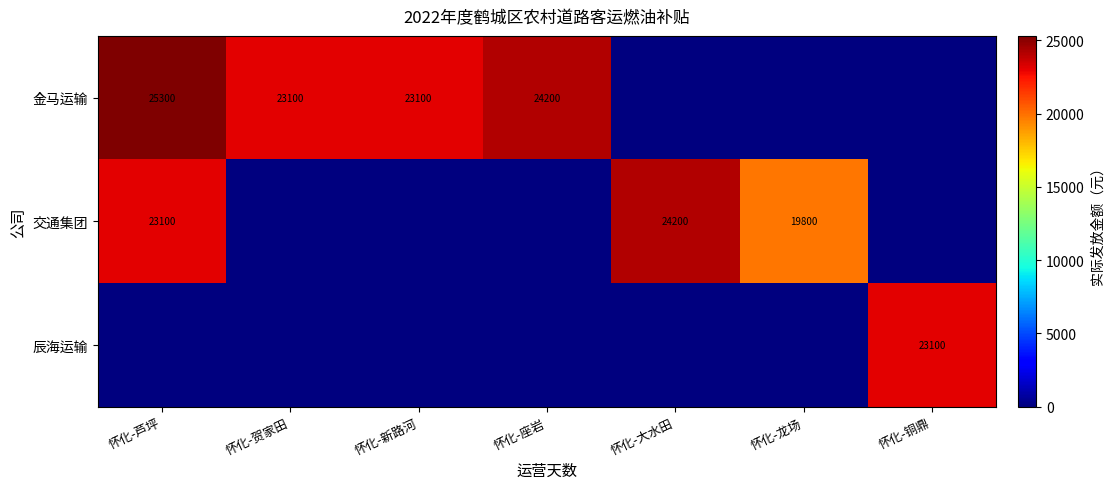

What is the spread (max minus min) of values at 怀化-新路河?

23100